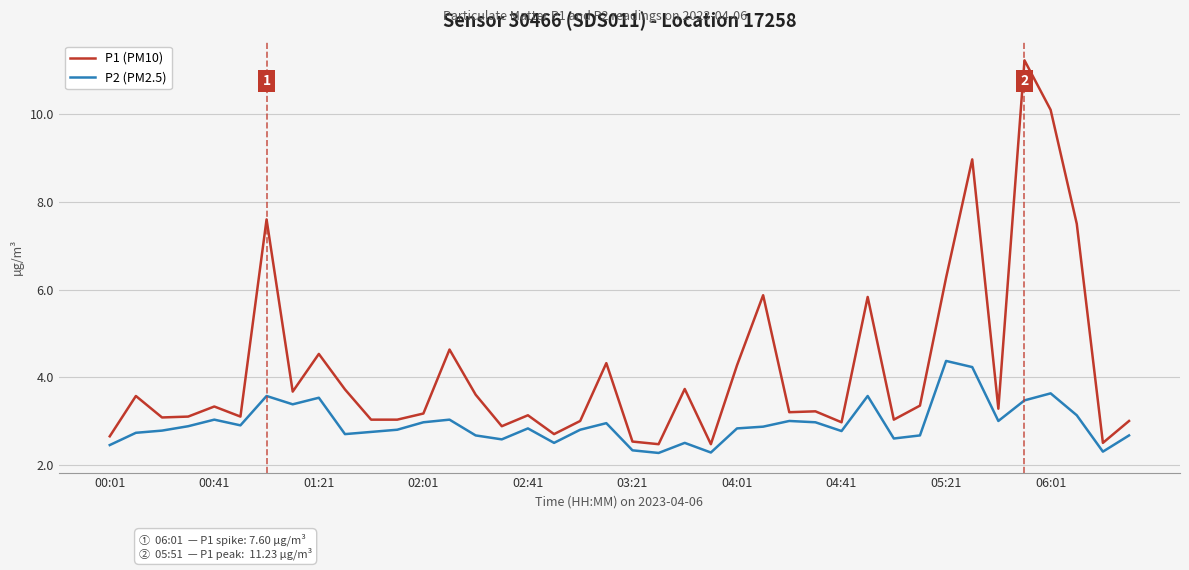

Which series has the largest total across all categories?

P1 (PM10)